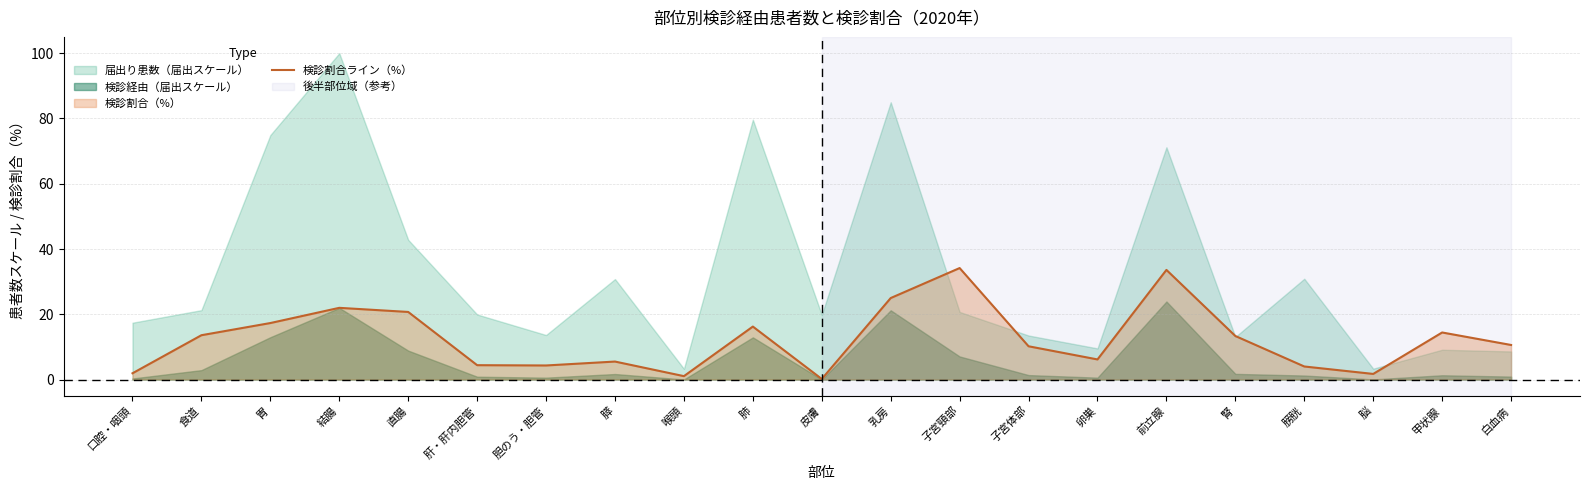

What is the minimum value shown in the chart?

0.2